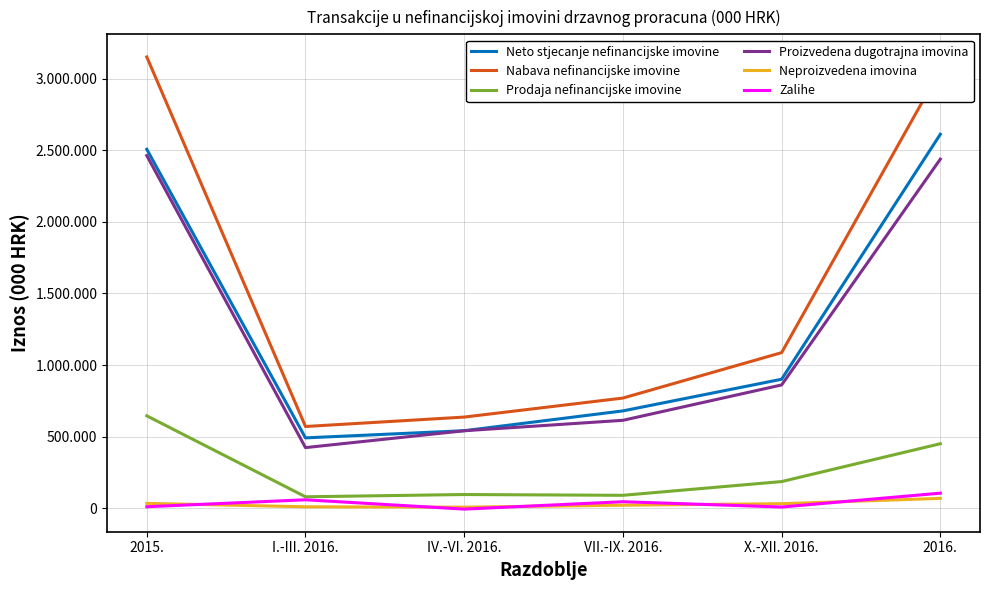

True or false: Zalihe and Prodaja nefinancijske imovine cross at least once.

False